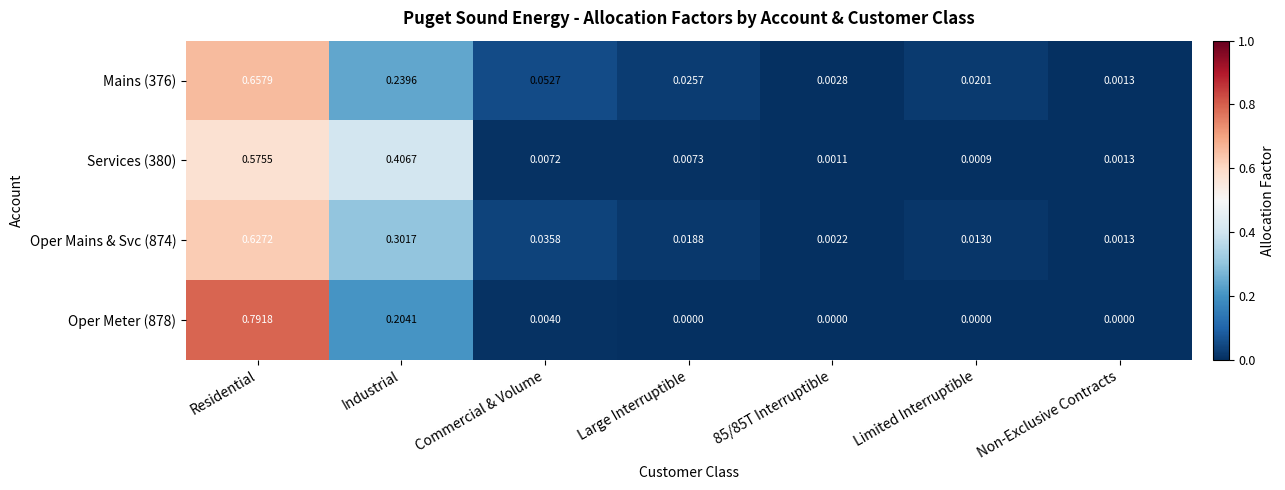

List the series in order of their peak value, highest first.

Oper Meter (878), Mains (376), Oper Mains & Svc (874), Services (380)